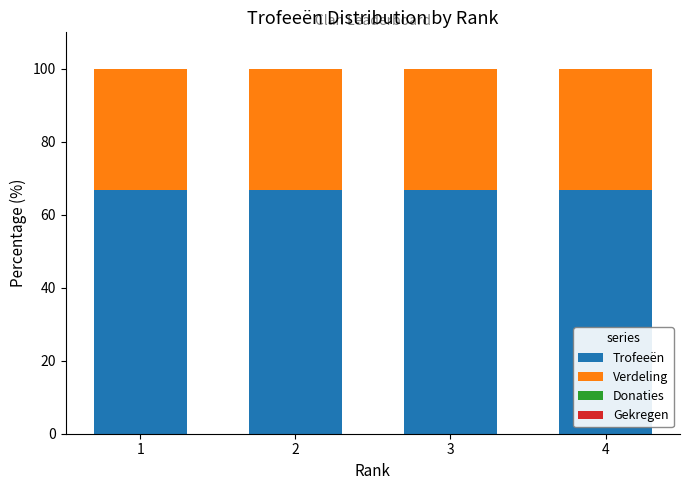

What is the total value across all series at 3?

100.0